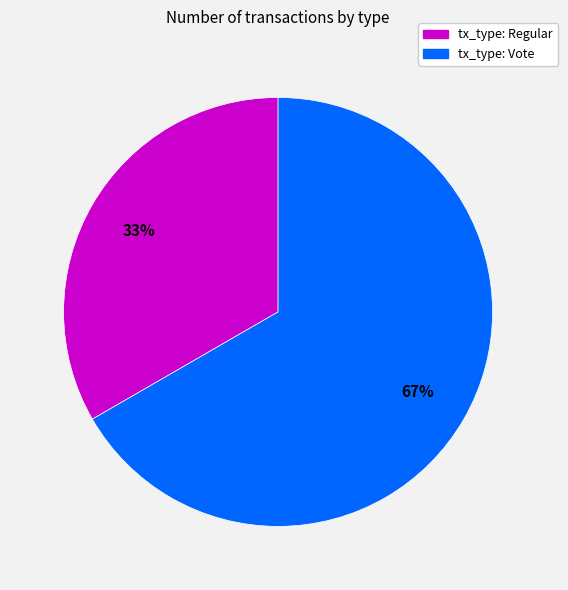

Which has a higher value, tx_type: Regular or tx_type: Vote?

tx_type: Vote